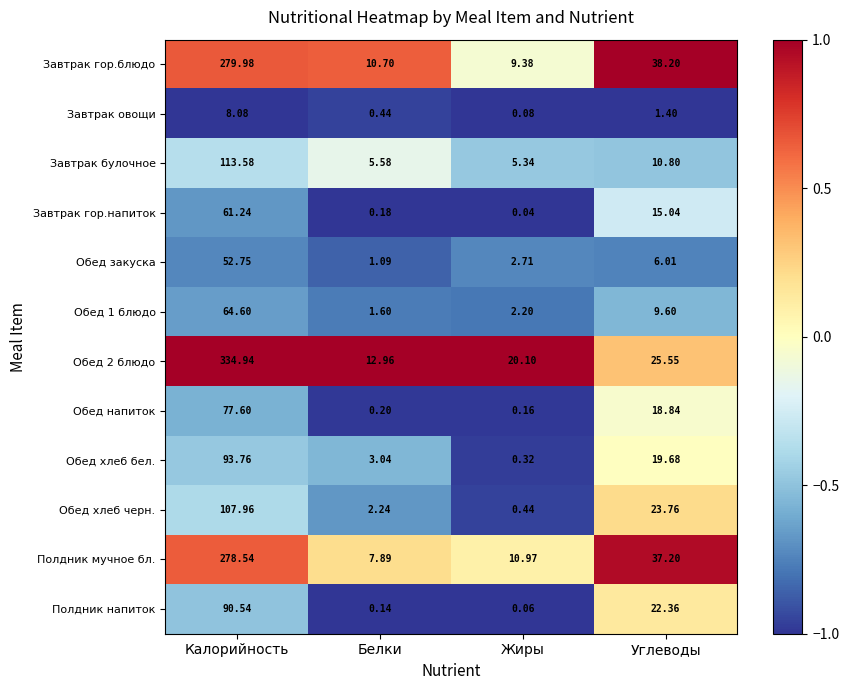

At which label does Завтрак гор.блюдо first exceed 38?

Калорийность